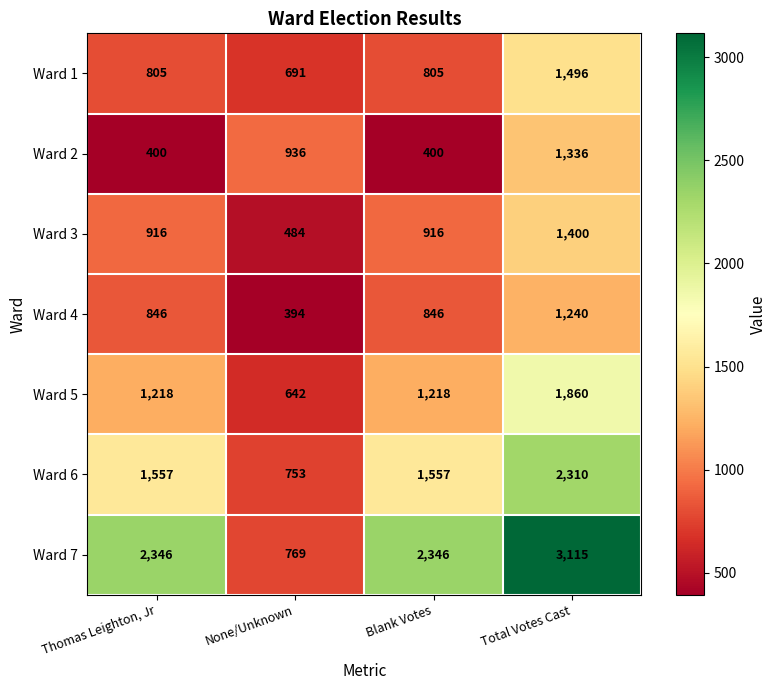

The Ward 1 series shows 1295 at Blank Votes. True or false?

False